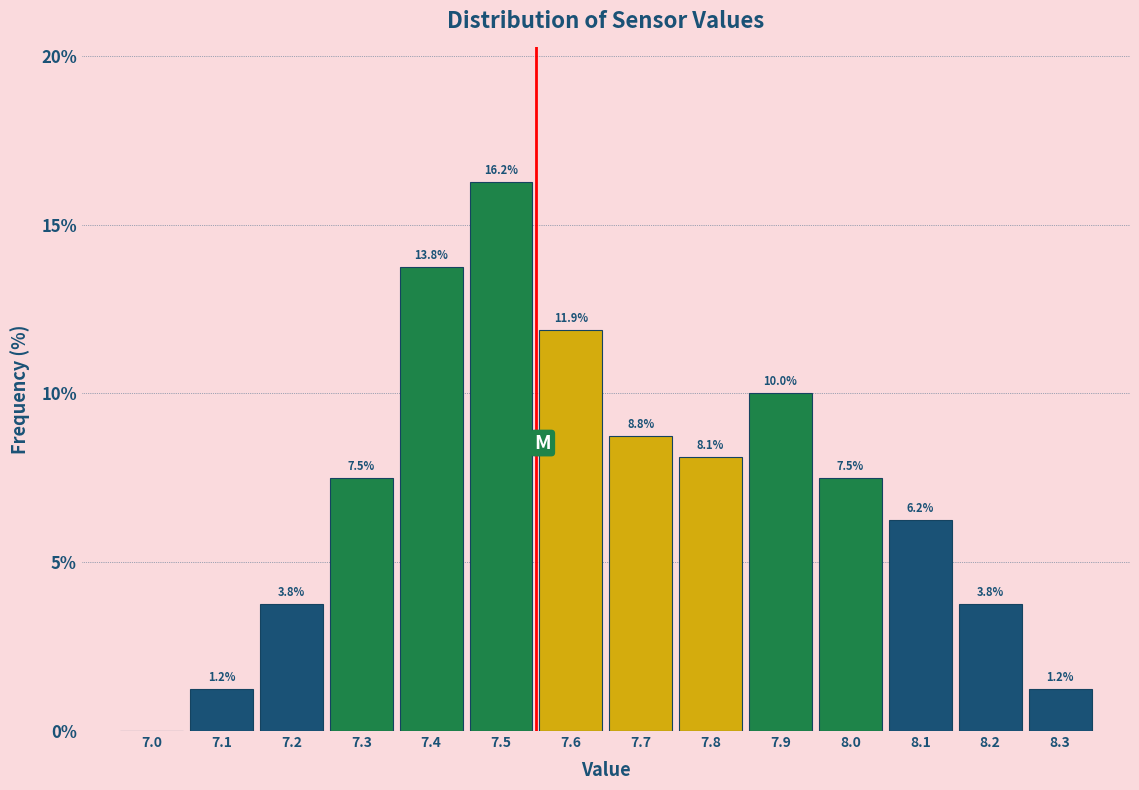

What value does the data have at 7.2?

3.8